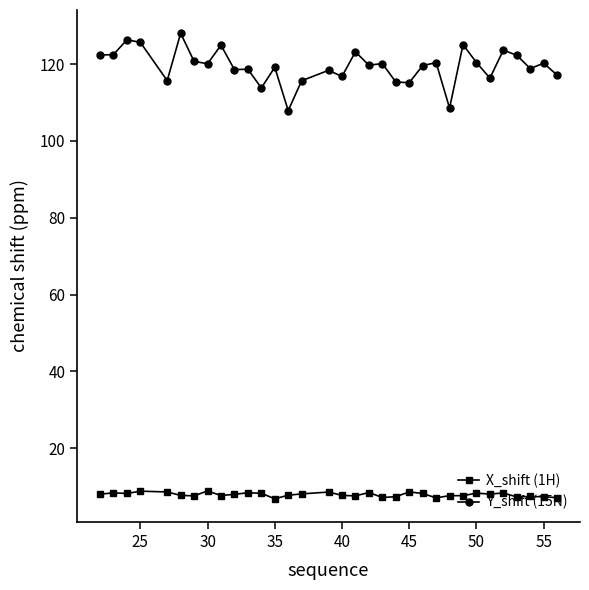

What is the value of the Y_shift (15N) point at the 4th from the left?

125.7